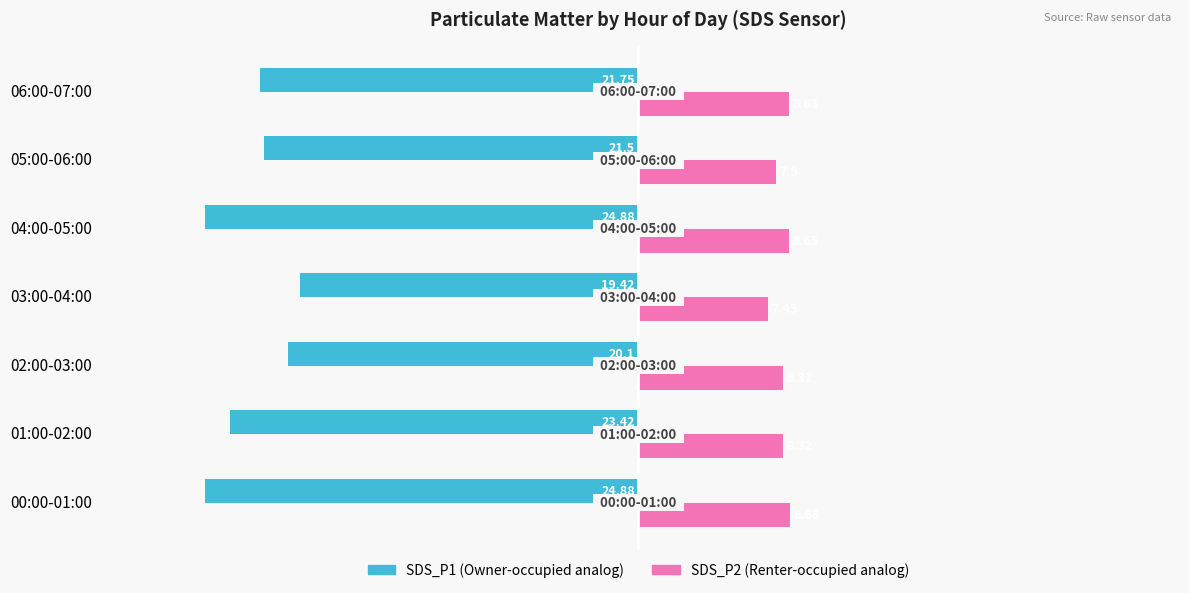

What is the total value across all series at 02:00-03:00?

-11.8